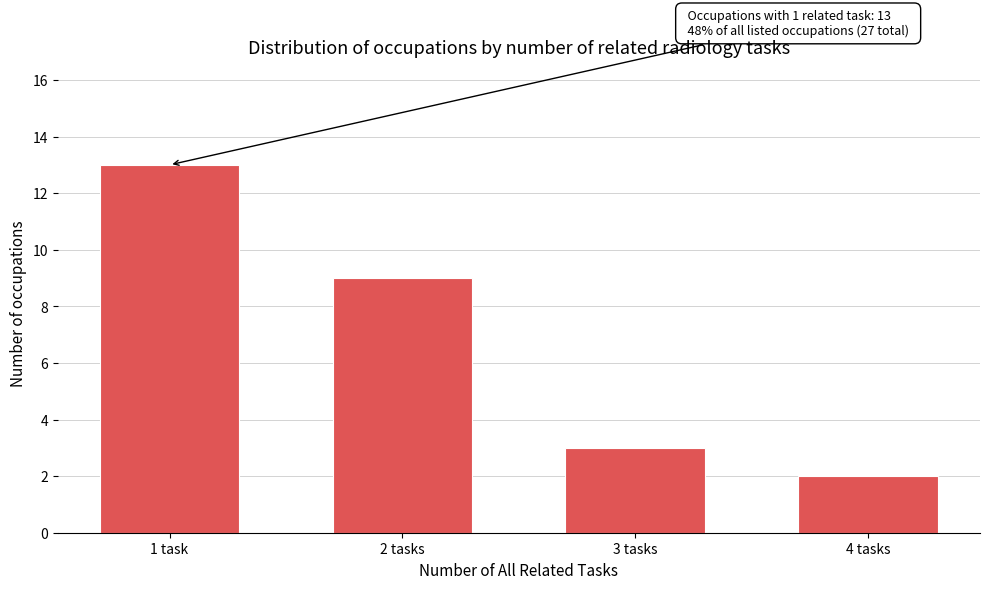

Reading left to right, extract all data points from this chart.

13	9	3	2